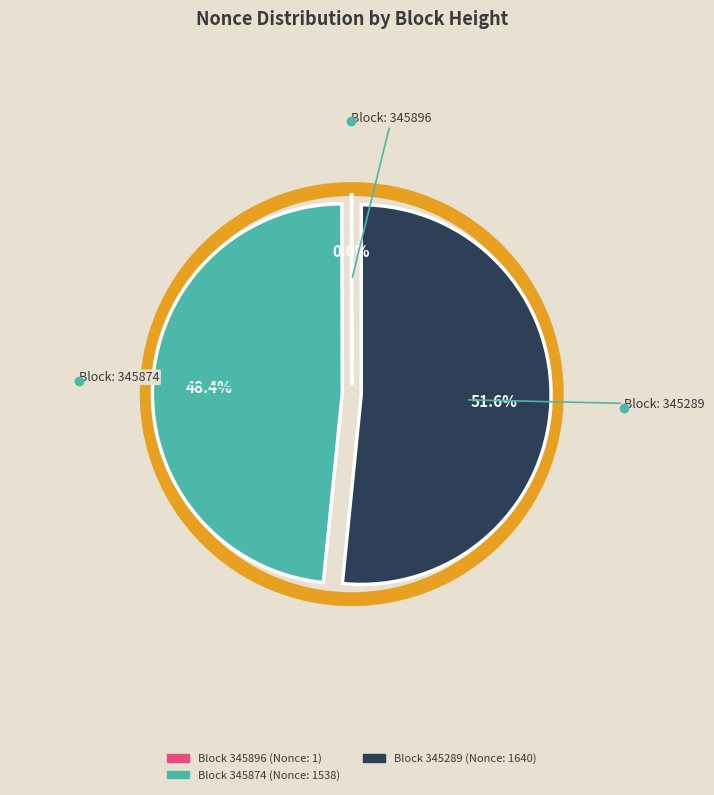

Is there any slice that represents more than half of the pie?

Yes